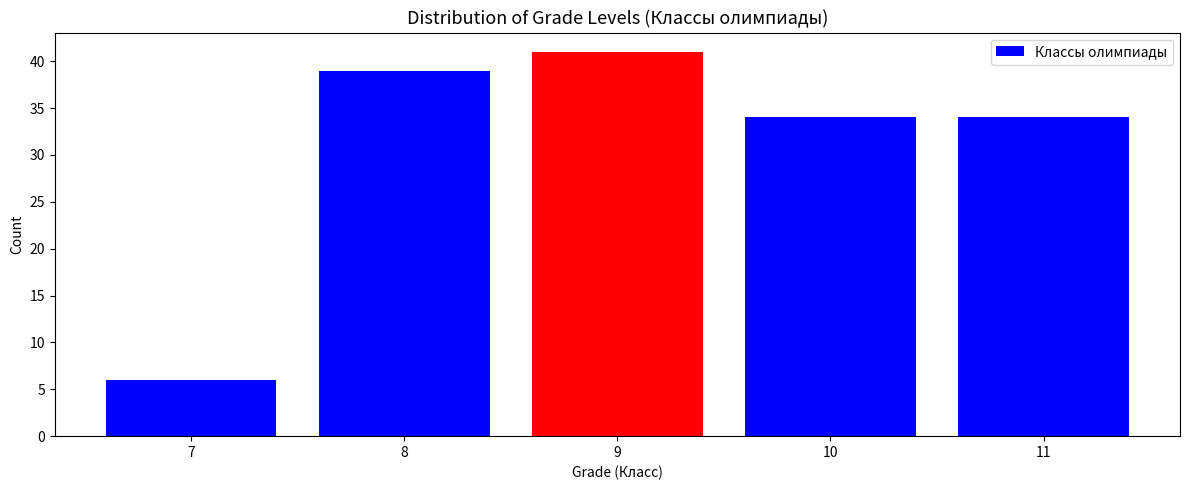

Reading left to right, list all the values displayed in this chart.

6	39	41	34	34